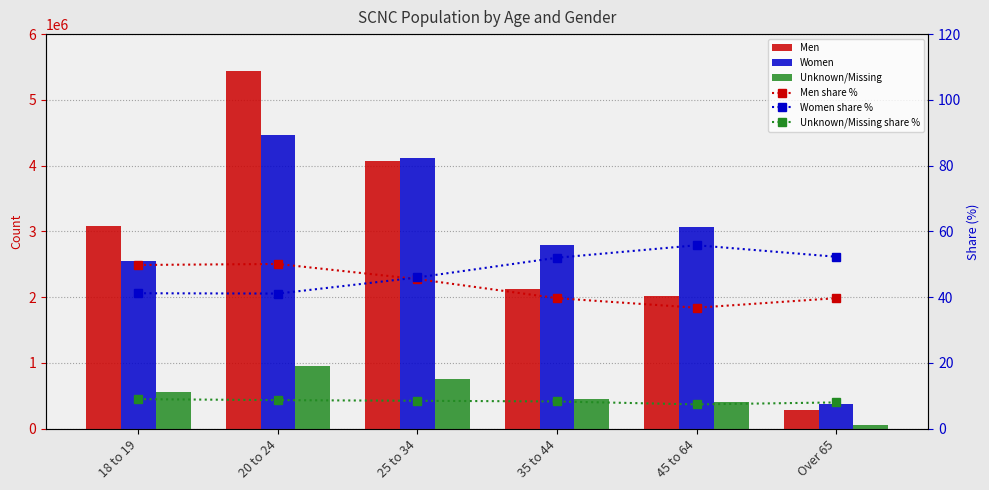

Which label corresponds to the smallest value in the chart?

45 to 64